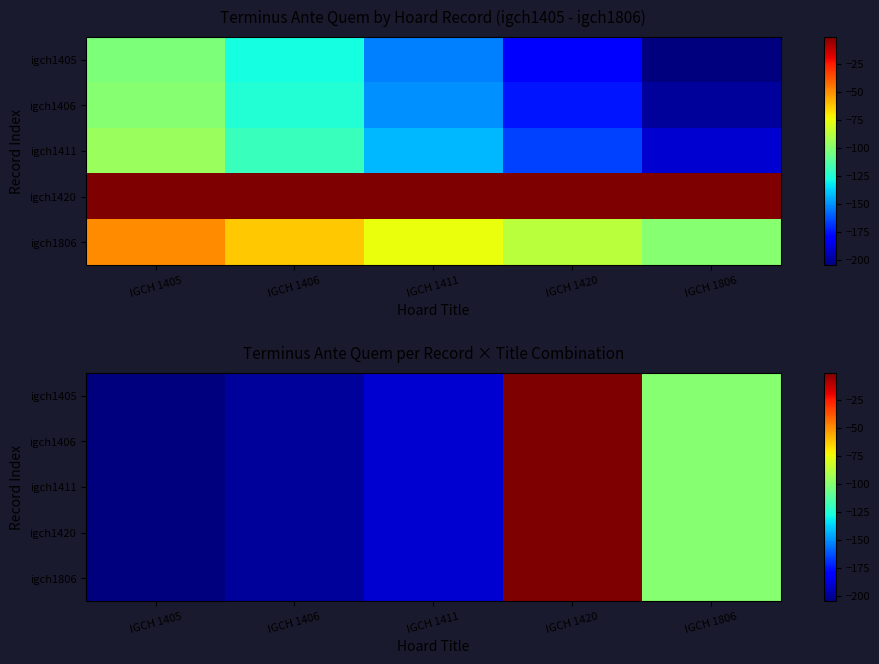

The igch1405 series shows -1 at IGCH 1420. True or false?

True